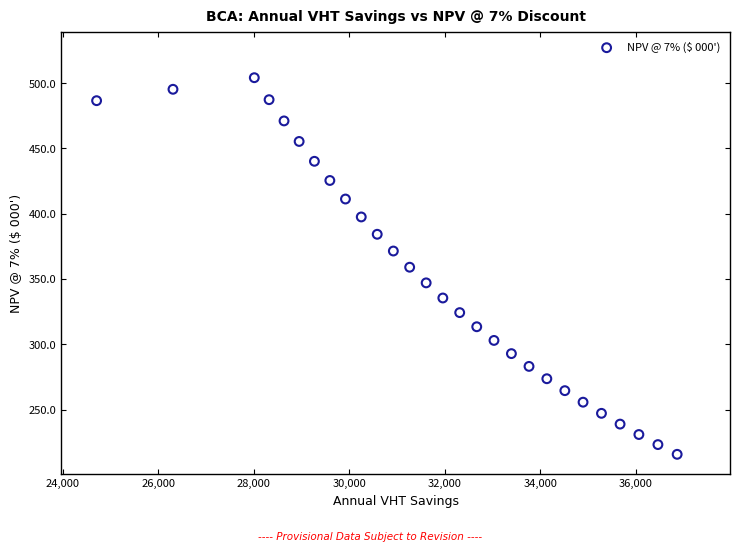

What is the range of X values (max minus min)?

12148.5